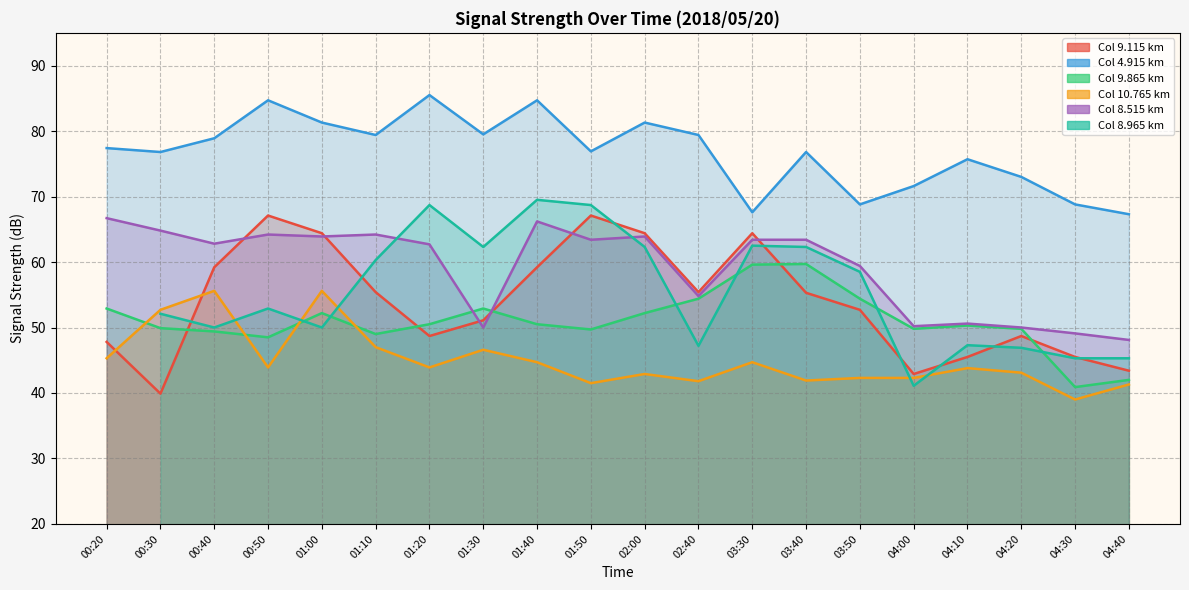

Where does the   9.865 series first go above 50?

00:20